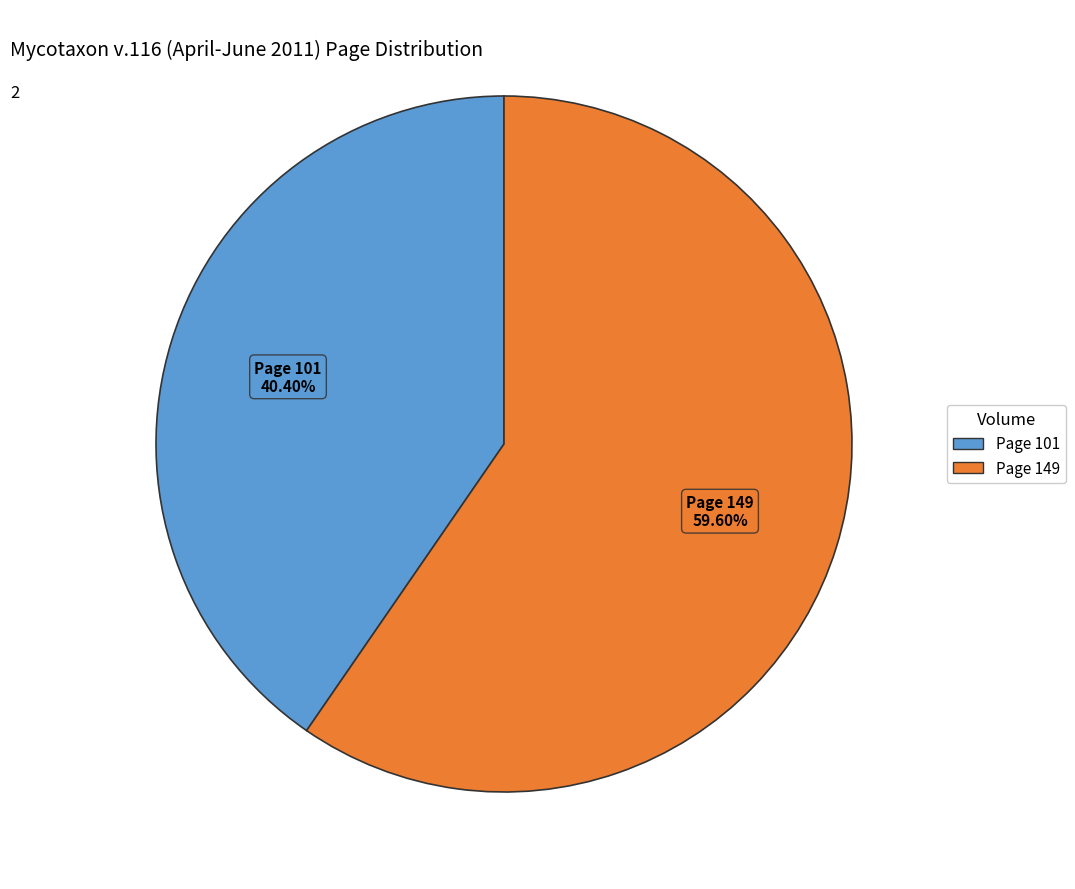

Count the number of slices in the pie.

2